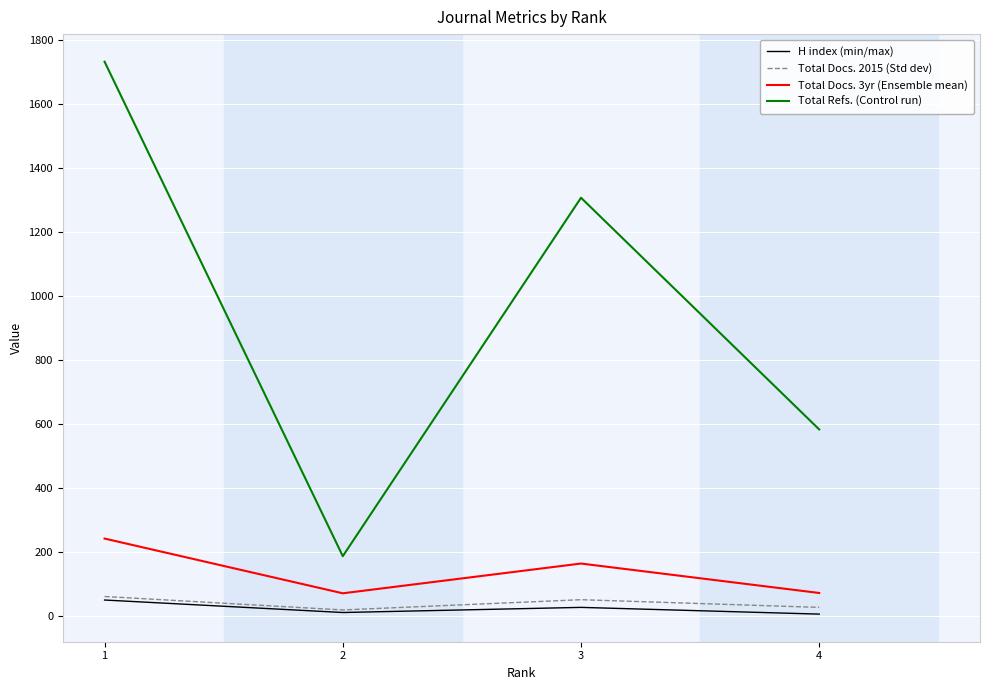

True or false: Total Docs. 3yr (Ensemble mean) and H index (min/max) cross at least once.

False